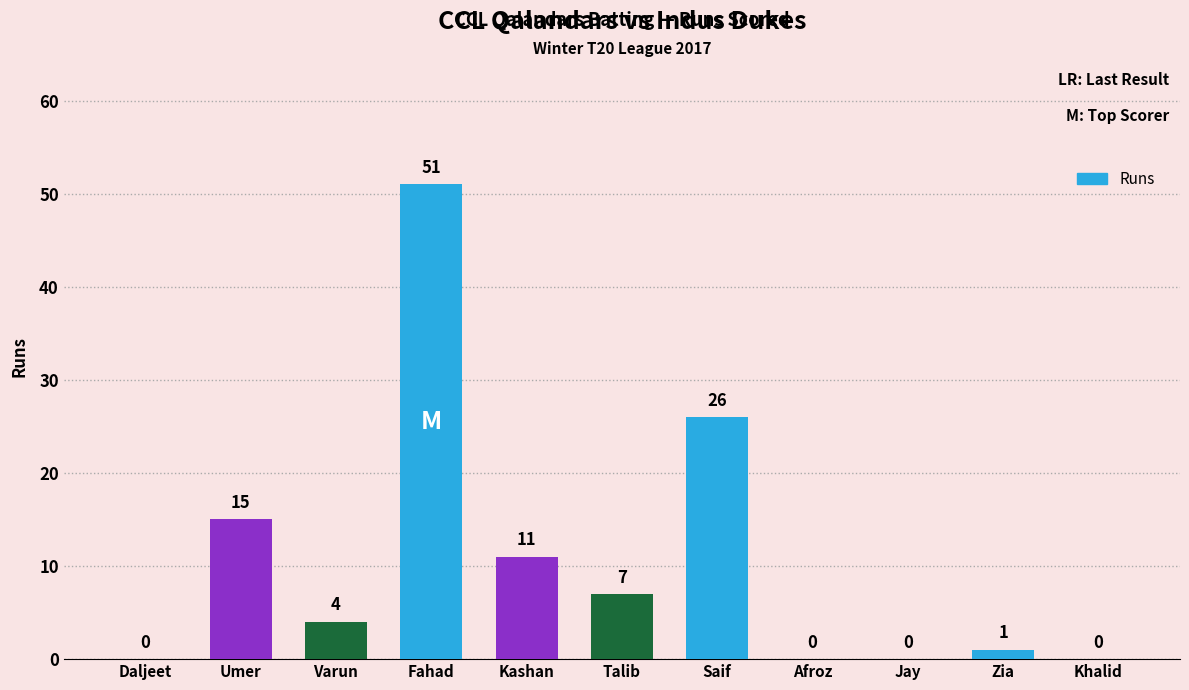

What is the sum of the values at Varun and Khalid?

4